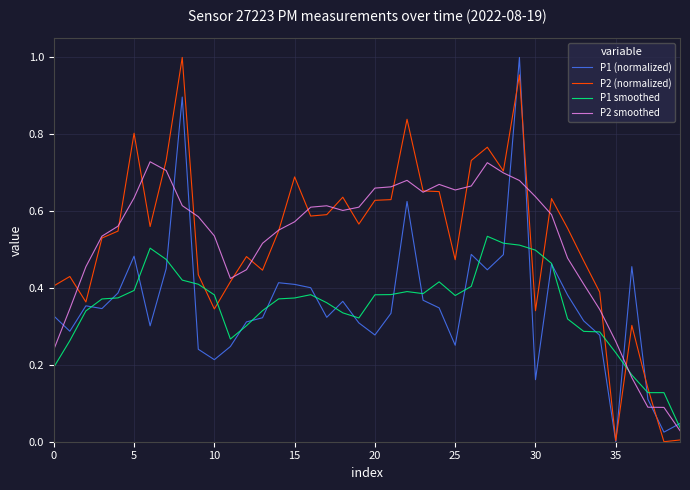

What is the greatest value displayed?

1.0